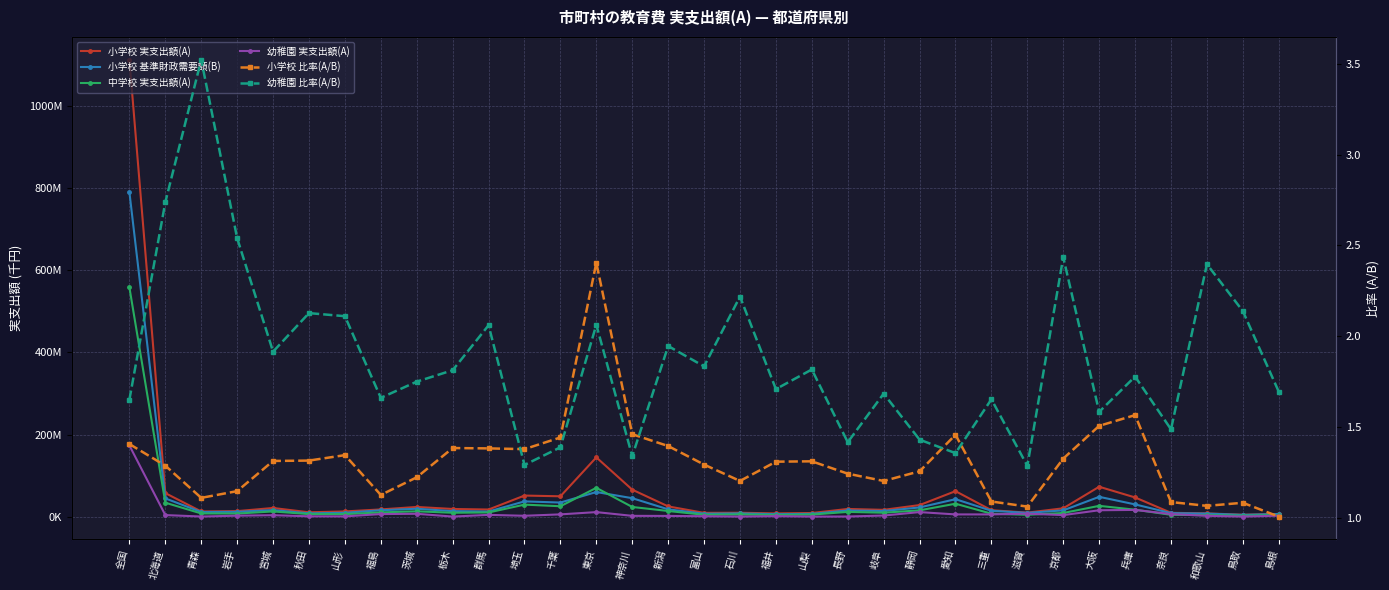

True or false: 幼稚園 実支出額(A) and 幼稚園 比率(A/B) intersect in this chart.

False